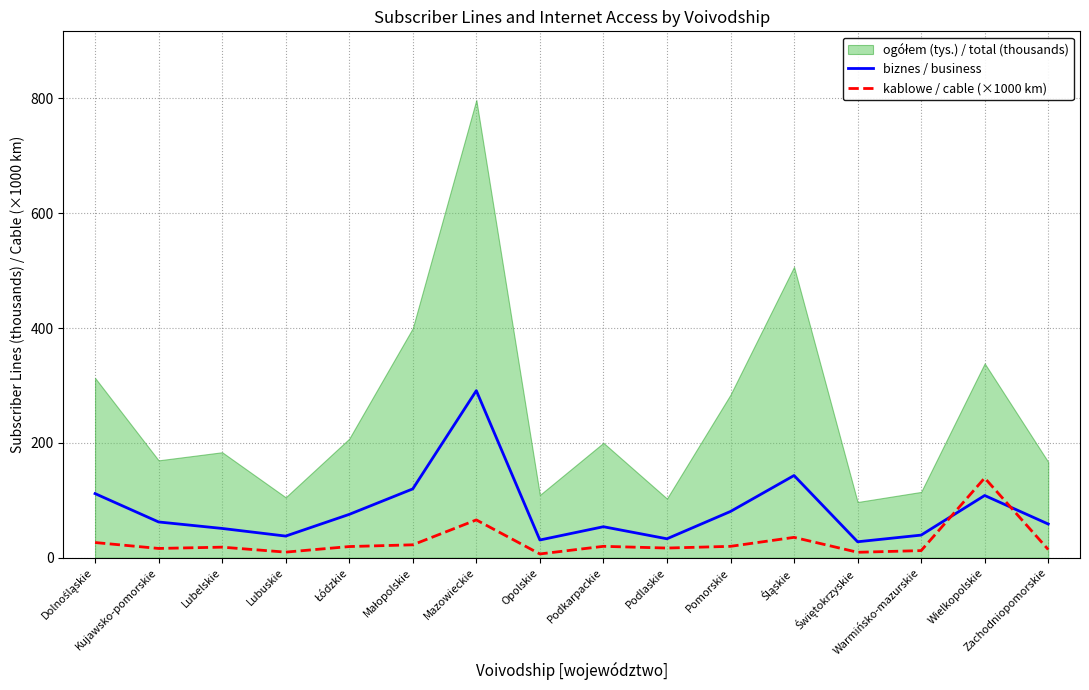

How many interior local peaks does the biznes / business series have?

4